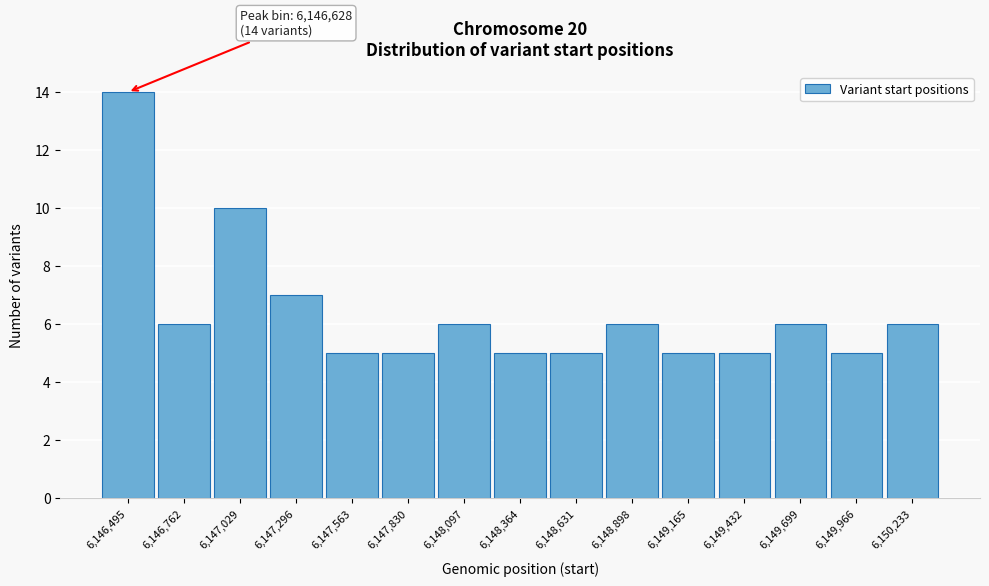

Reading left to right, extract all data points from this chart.

6,146,495=14	6,146,762=6	6,147,029=10	6,147,296=7	6,147,563=5	6,147,830=5	6,148,097=6	6,148,364=5	6,148,631=5	6,148,898=6	6,149,165=5	6,149,432=5	6,149,699=6	6,149,966=5	6,150,233=6